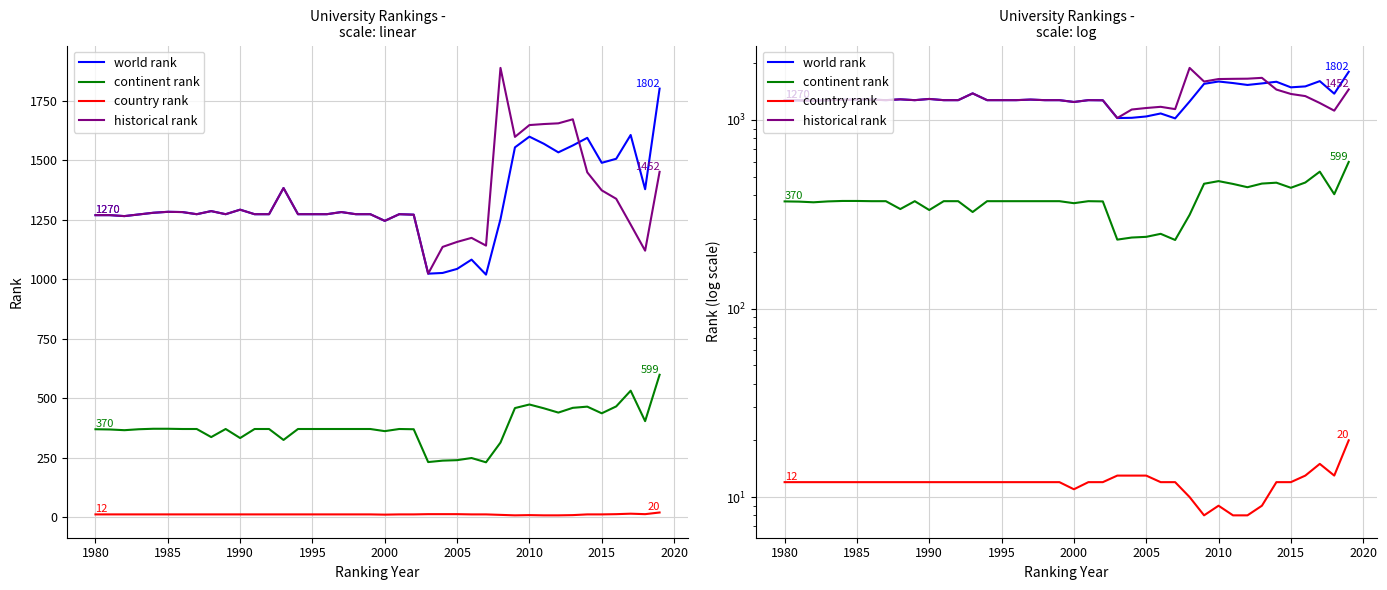

What is the minimum value shown in the chart?

8.0